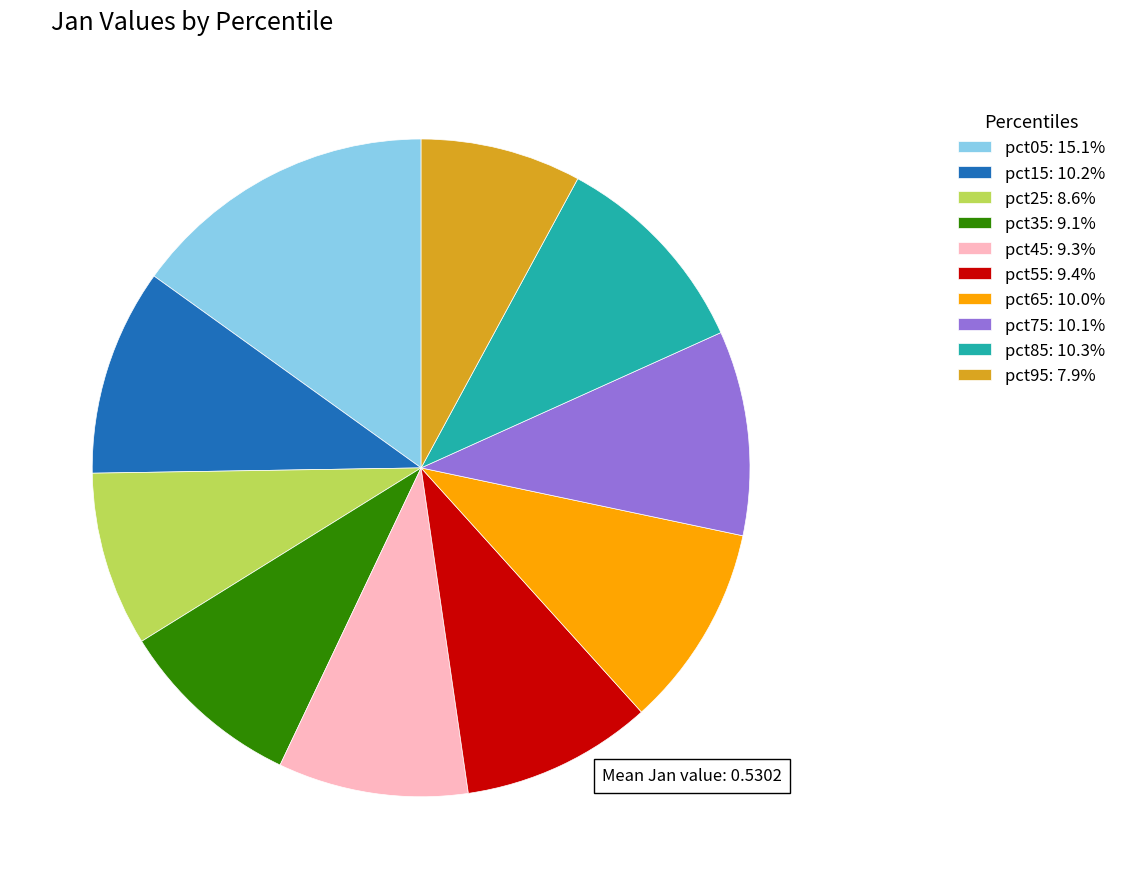

Is pct25: 8.6% the majority of the pie?

No